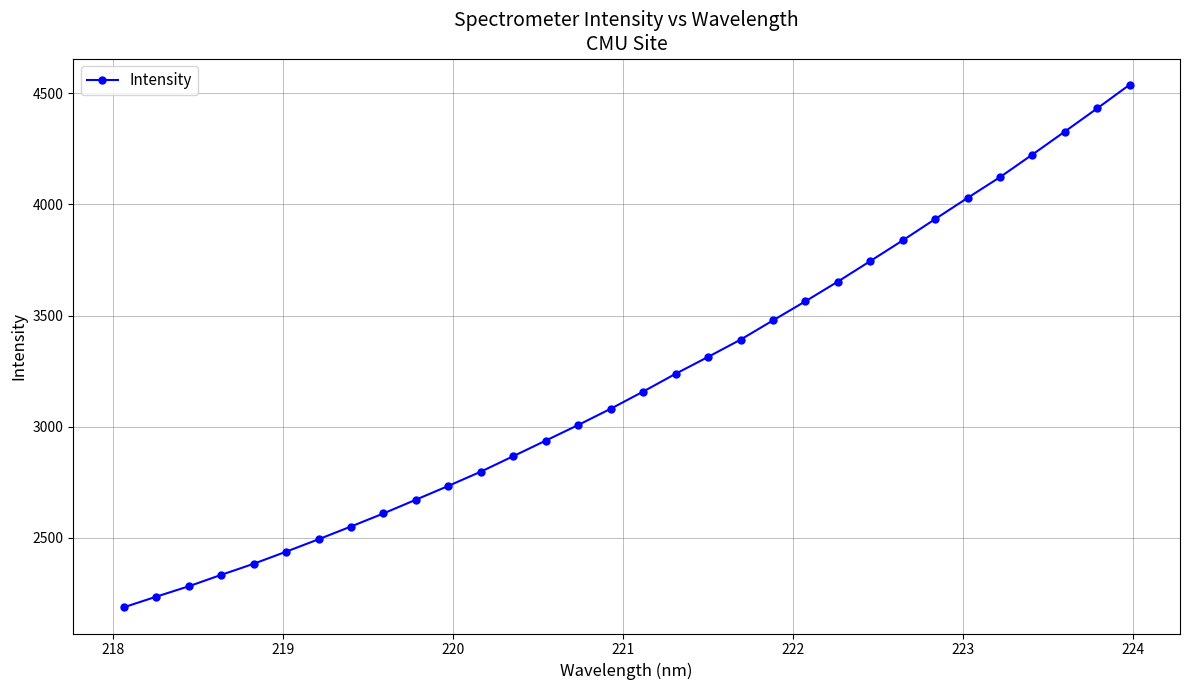

What is the difference between the maximum and minimum values?

2350.6